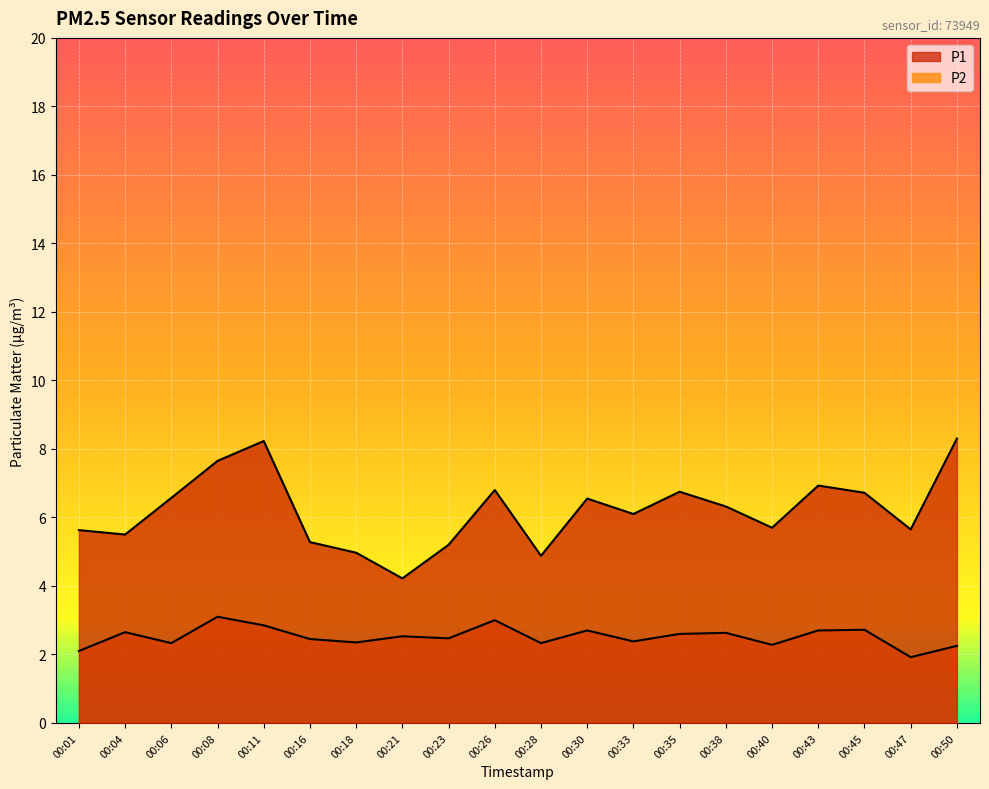

What is the value of the P2 point at the 20th from the left?

2.2